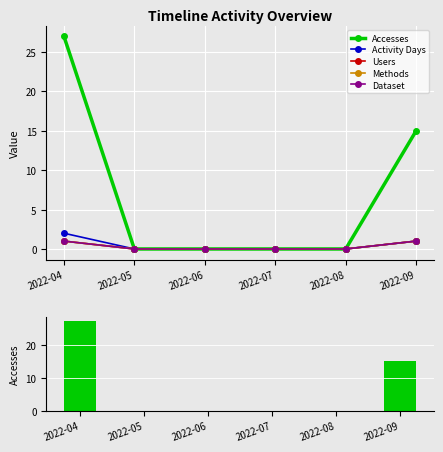

The value of Users at 2022-07 is 0. True or false?

True